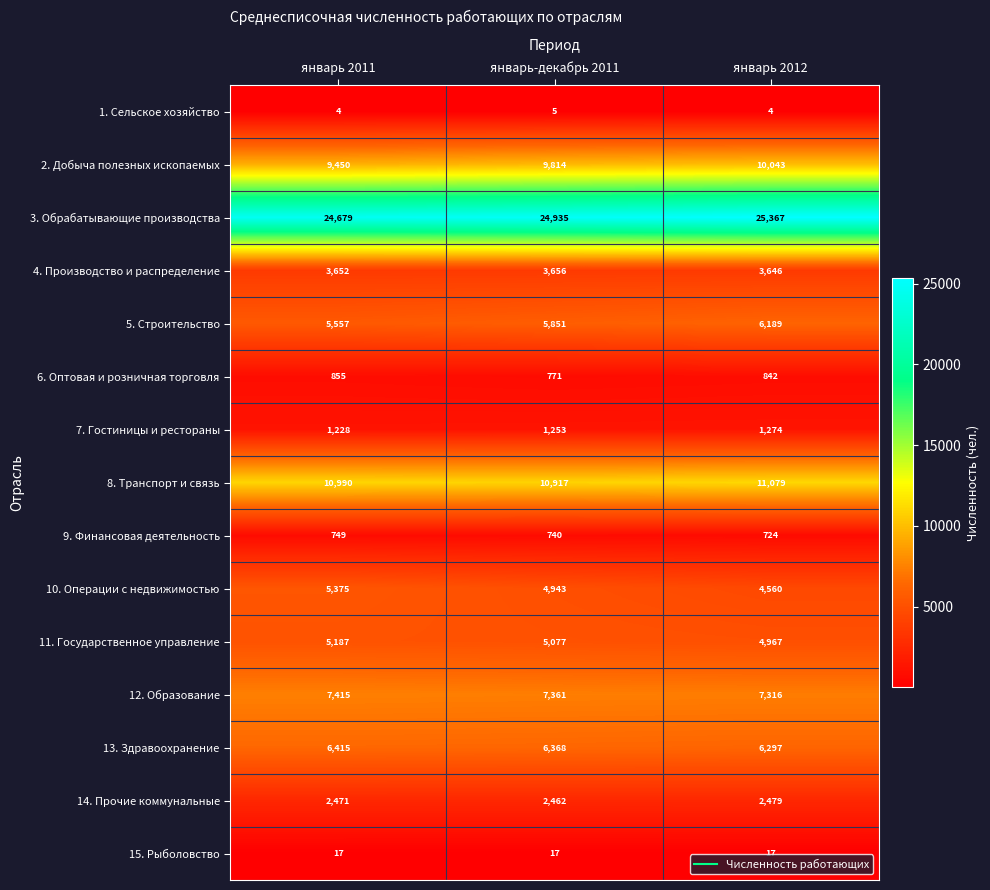

Which series has the largest total across all categories?

3. Обрабатывающие производства